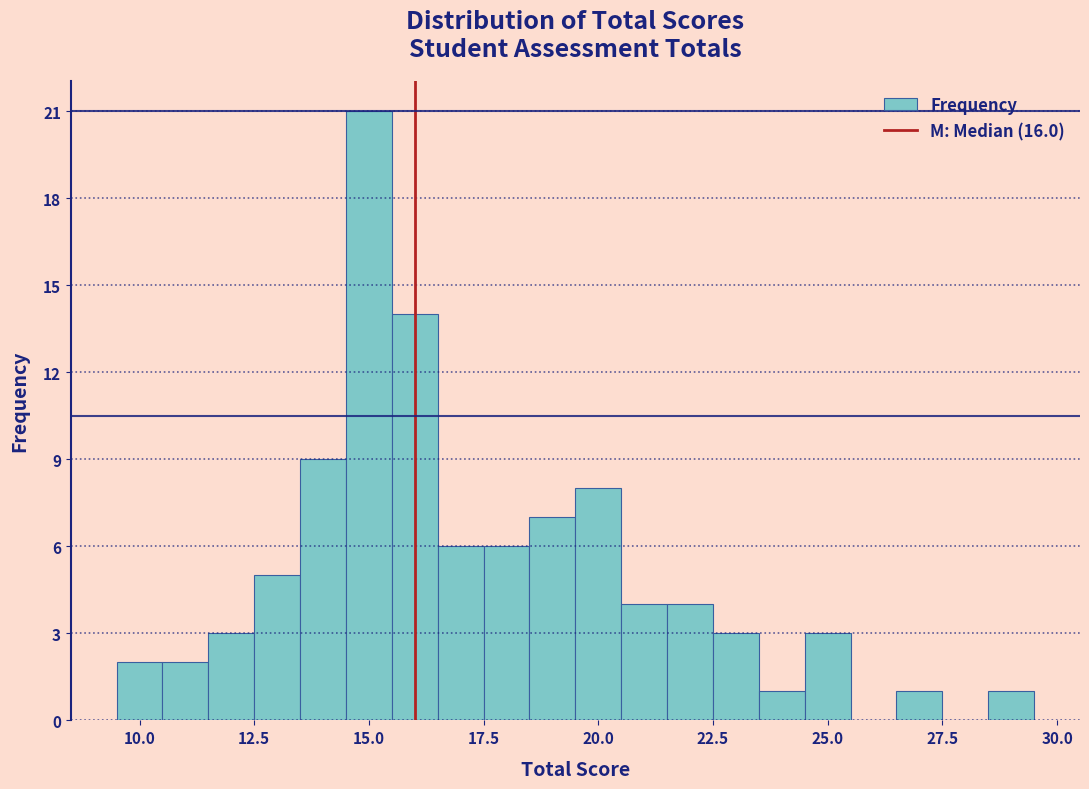

Around what value on the x-axis is the tallest bar? Give the approximate position of its centre, as read against the axis.

15.0